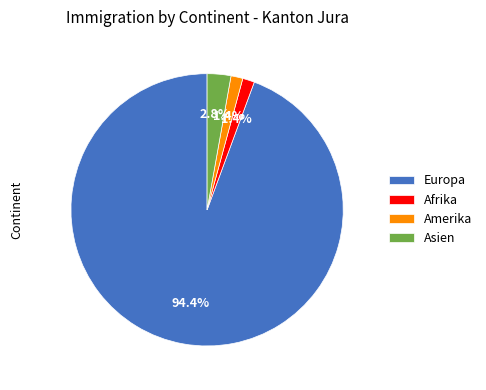

To the nearest percent, what portion does Asien represent?

3%